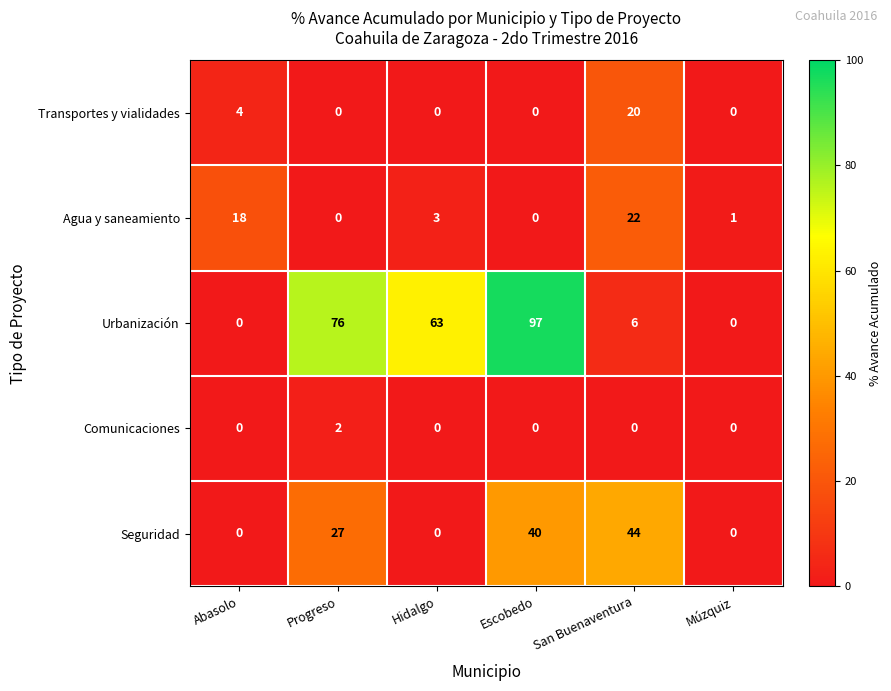

What is the difference between the highest and lowest values at San Buenaventura?

44